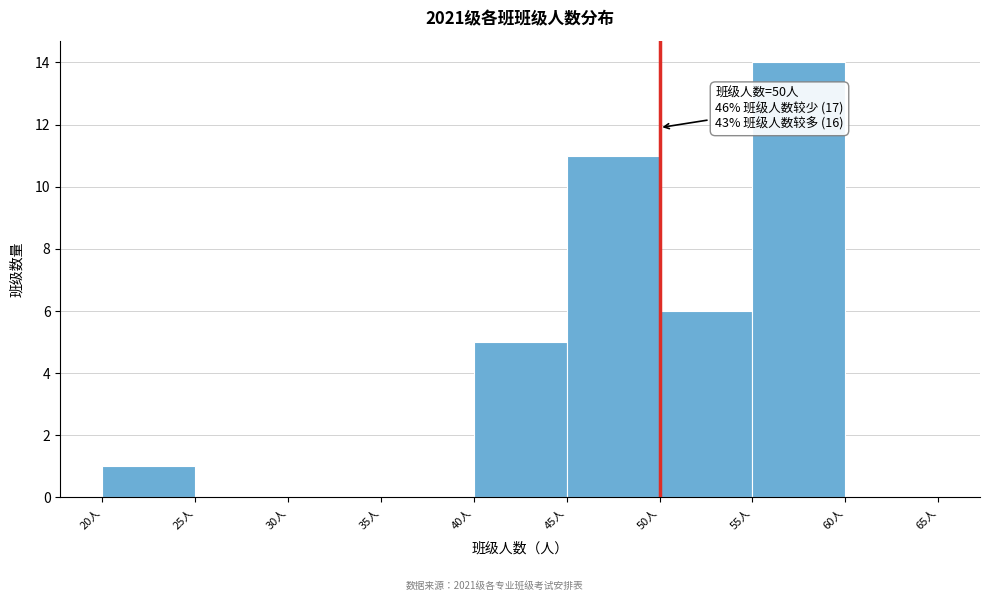

Over which range of the x-axis is the bar tallest?

55 to 60